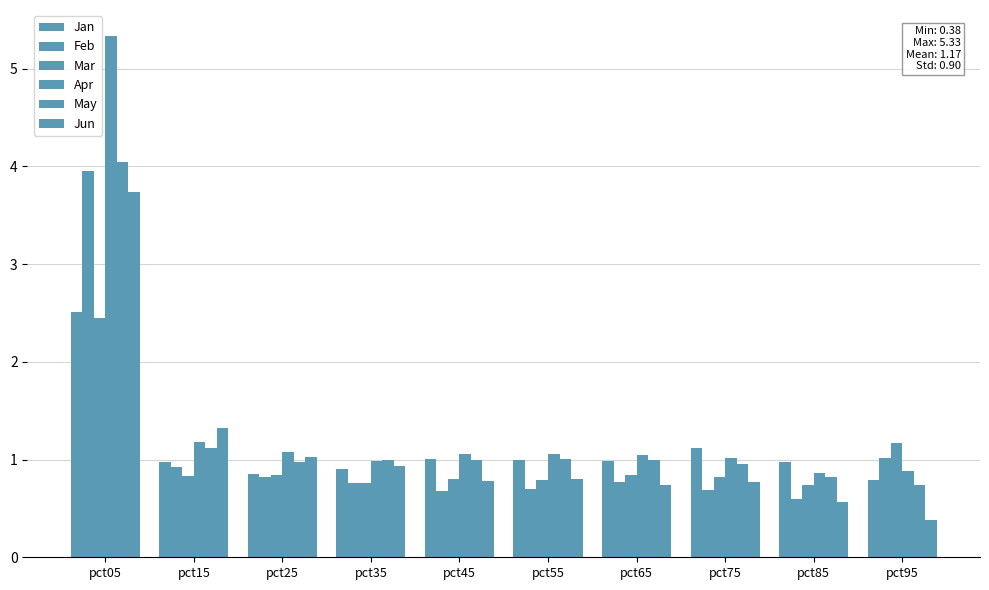

Reading left to right, list all the values displayed in this chart.

Jan: pct05=2.5	pct15=1.0	pct25=0.9	pct35=0.9	pct45=1.0	pct55=1.0	pct65=1.0	pct75=1.1	pct85=1.0	pct95=0.8
Feb: pct05=4.0	pct15=0.9	pct25=0.8	pct35=0.8	pct45=0.7	pct55=0.7	pct65=0.8	pct75=0.7	pct85=0.6	pct95=1.0
Mar: pct05=2.5	pct15=0.8	pct25=0.8	pct35=0.8	pct45=0.8	pct55=0.8	pct65=0.8	pct75=0.8	pct85=0.7	pct95=1.2
Apr: pct05=5.3	pct15=1.2	pct25=1.1	pct35=1.0	pct45=1.1	pct55=1.1	pct65=1.0	pct75=1.0	pct85=0.9	pct95=0.9
May: pct05=4.0	pct15=1.1	pct25=1.0	pct35=1.0	pct45=1.0	pct55=1.0	pct65=1.0	pct75=1.0	pct85=0.8	pct95=0.7
Jun: pct05=3.7	pct15=1.3	pct25=1.0	pct35=0.9	pct45=0.8	pct55=0.8	pct65=0.7	pct75=0.8	pct85=0.6	pct95=0.4